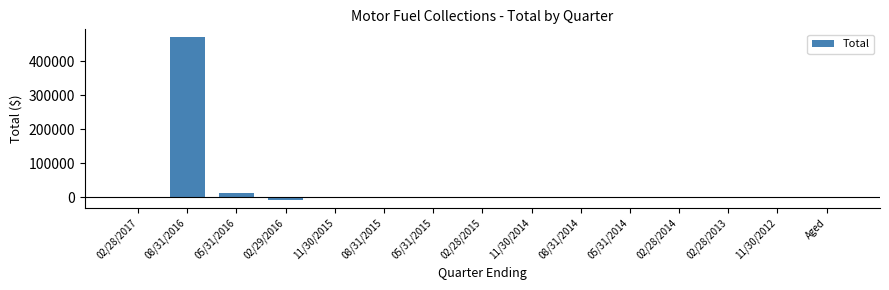

Where is the data nearest to the value 231235?

05/31/2016